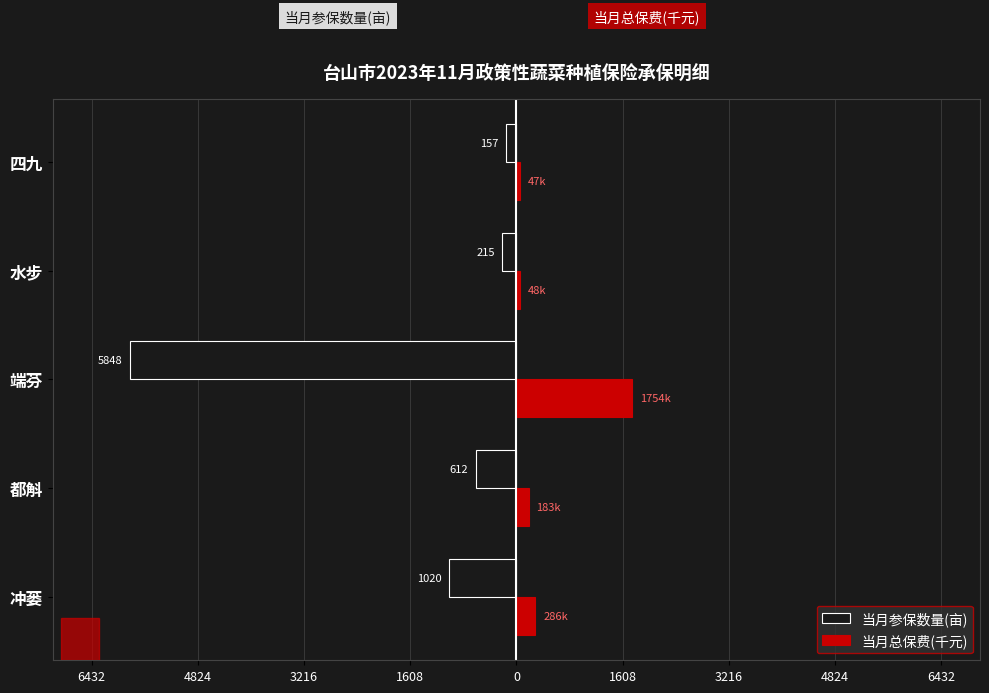

What are all the series names shown in the legend?

当月参保数量(亩), 当月总保费(千元)